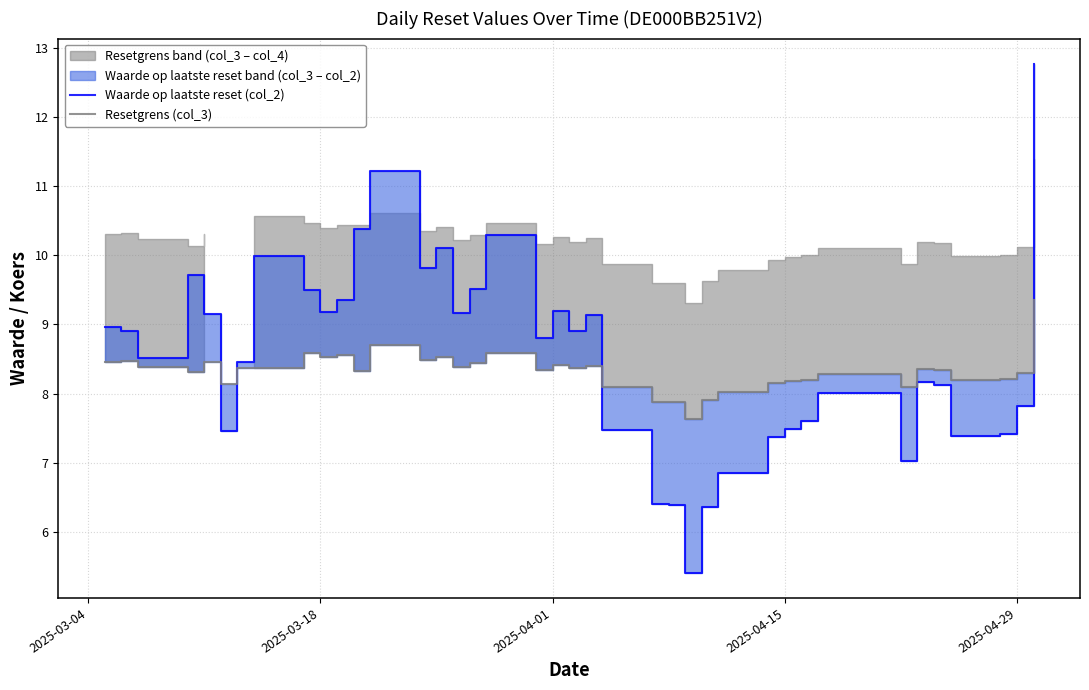

Where is the first local maximum for Resetgrens (col_3)?

2025-03-18